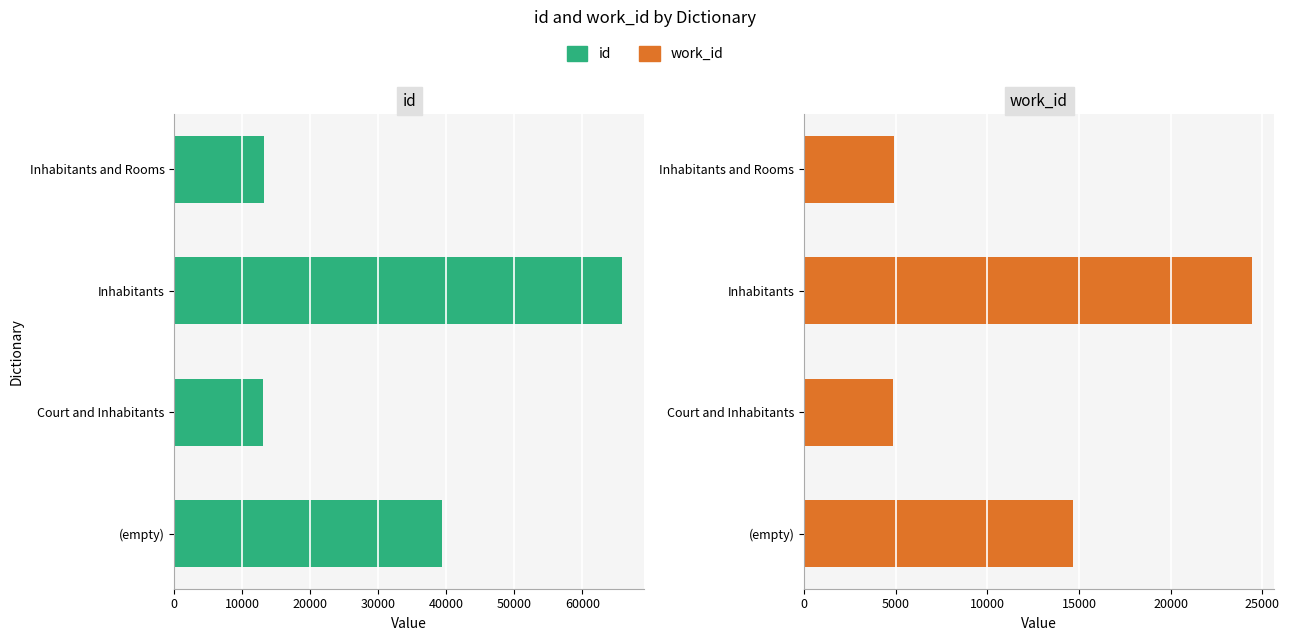

How many data points in id are less than 39414?

2